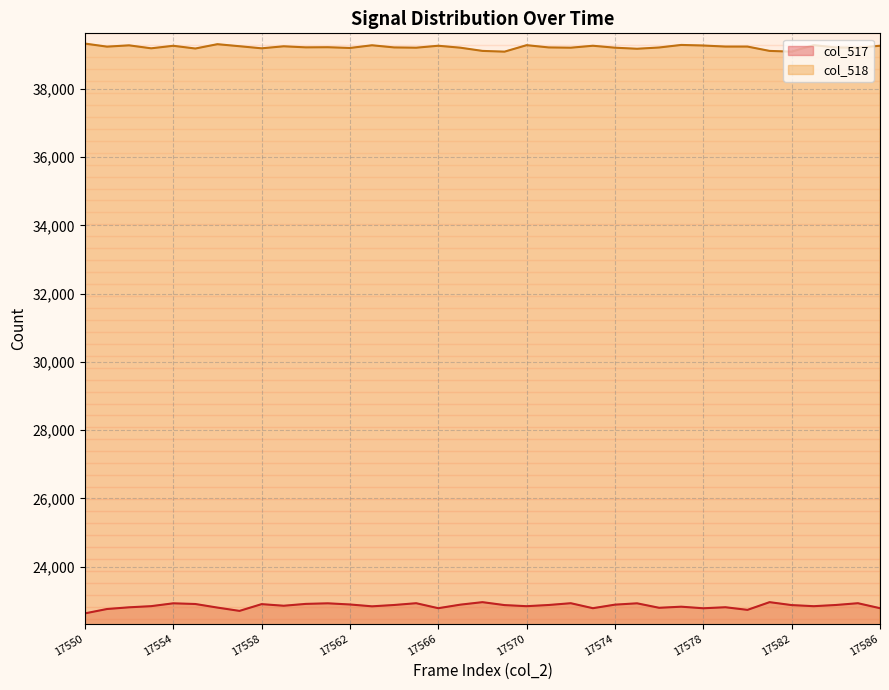

What is the total value across all series at 17578?

62053